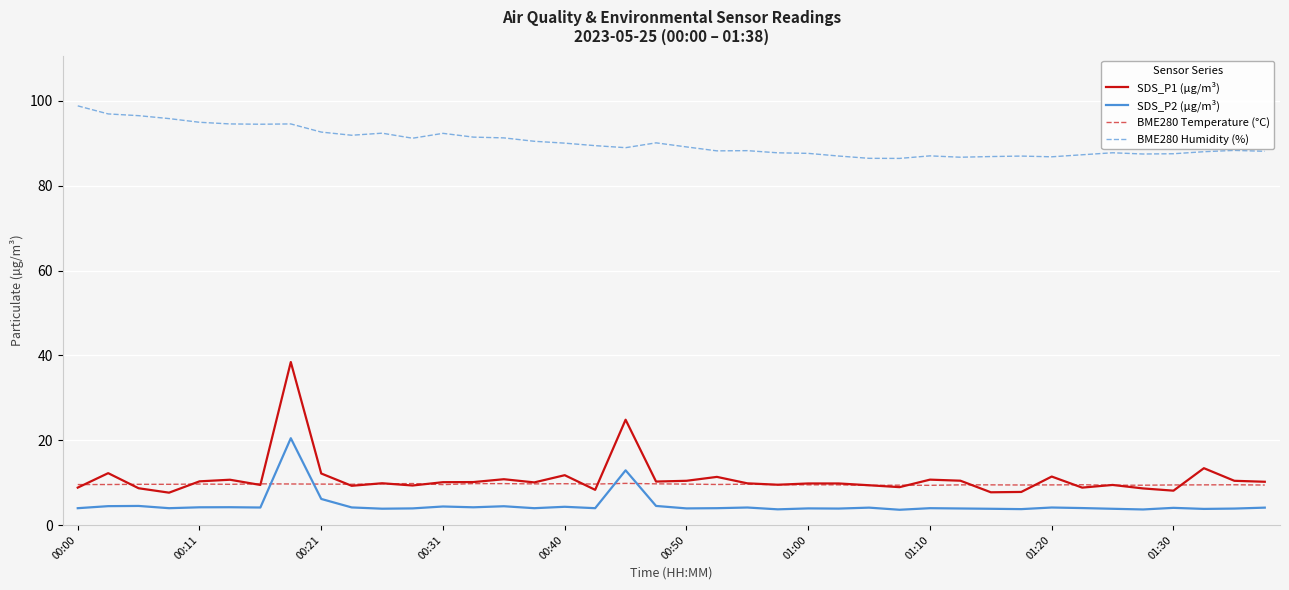

Which series has the largest range (max minus min)?

SDS_P1 (µg/m³)